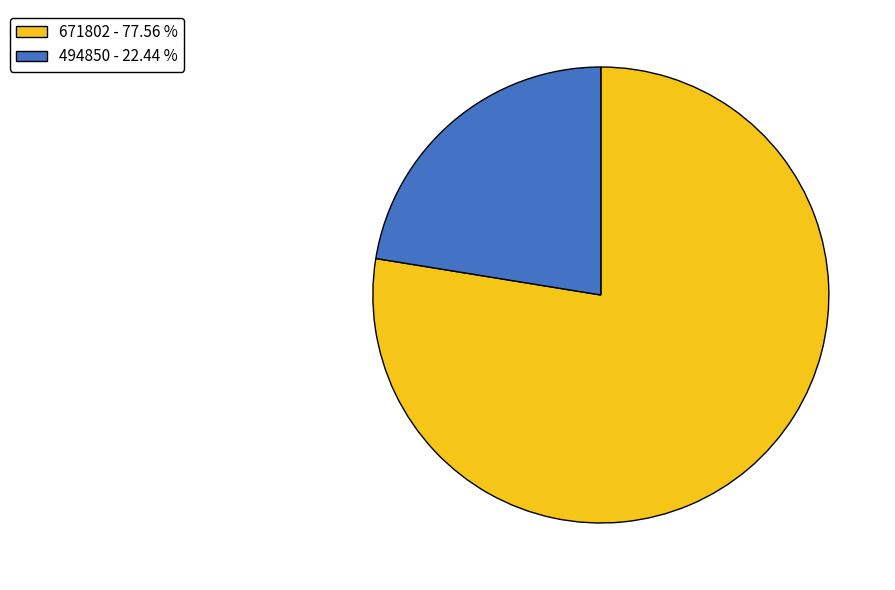

Which category has the biggest portion of the pie?

671802